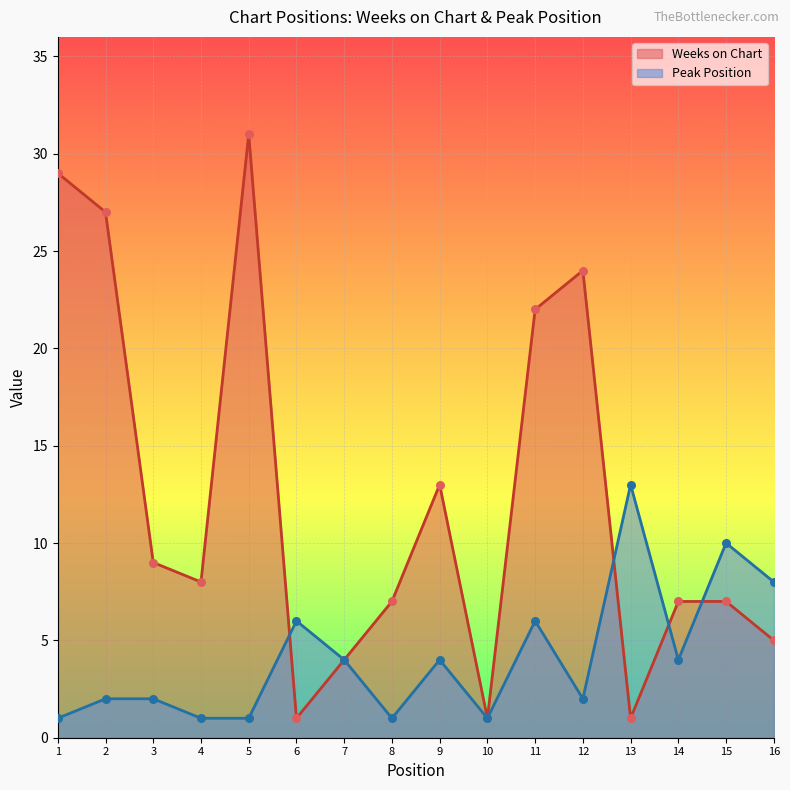

What are all the series names shown in the legend?

Weeks on Chart, Peak Position